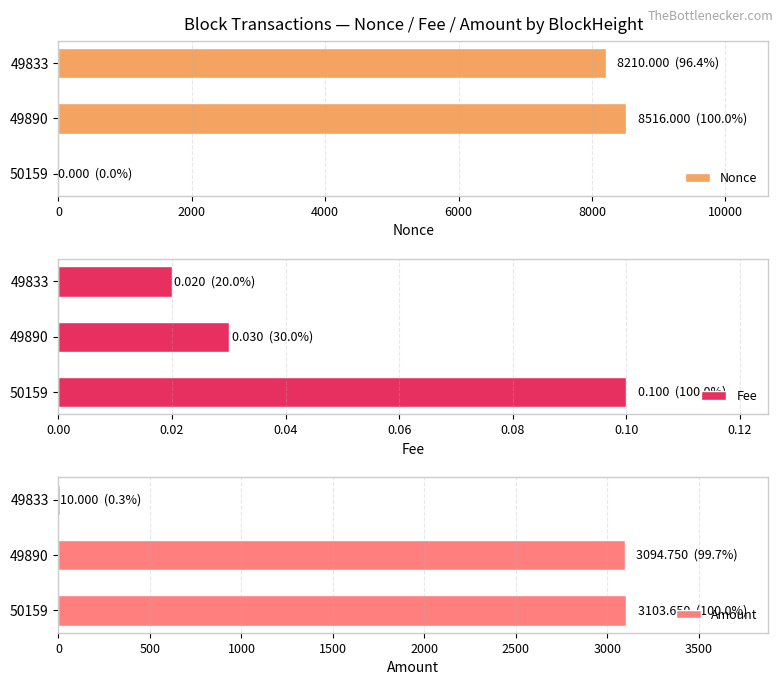

Which series has the widest spread of values?

Nonce